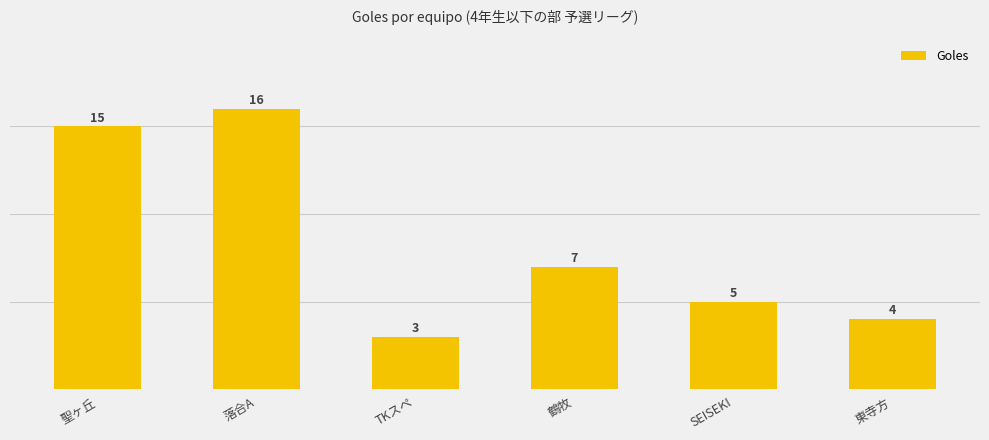

How many series are shown in this chart?

1